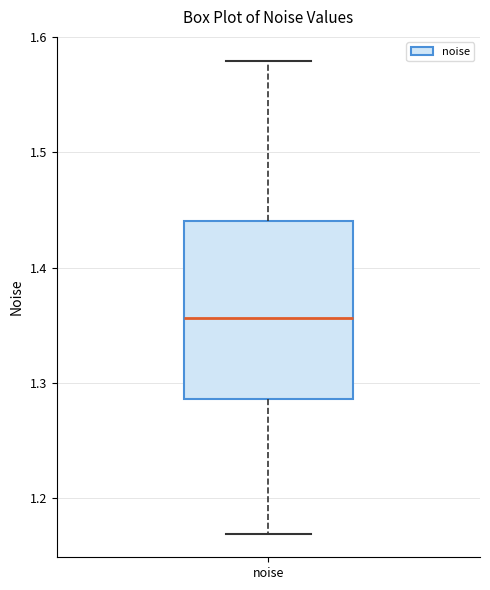

Where is the lower edge of the box for noise on the y-axis? The values are not printed on the chart, so give them approximately, as read against the axis.

1.29